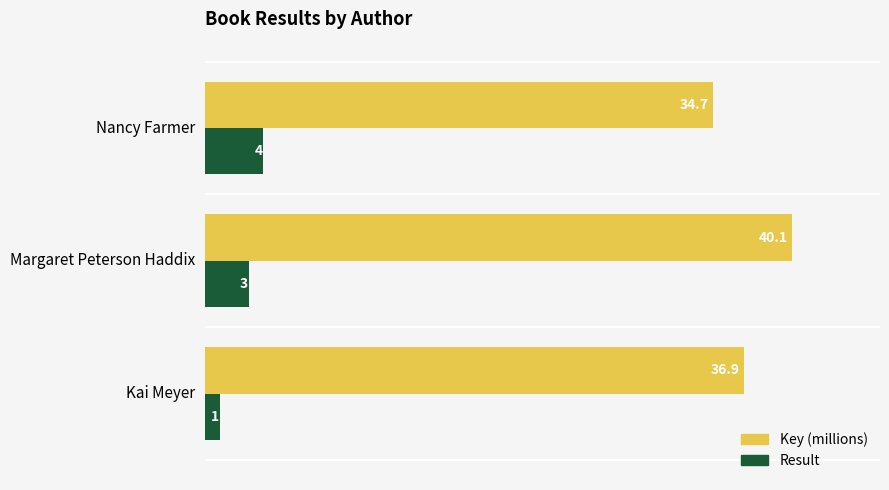

List the series in order of their overall mean, lowest first.

Result, Key (millions)